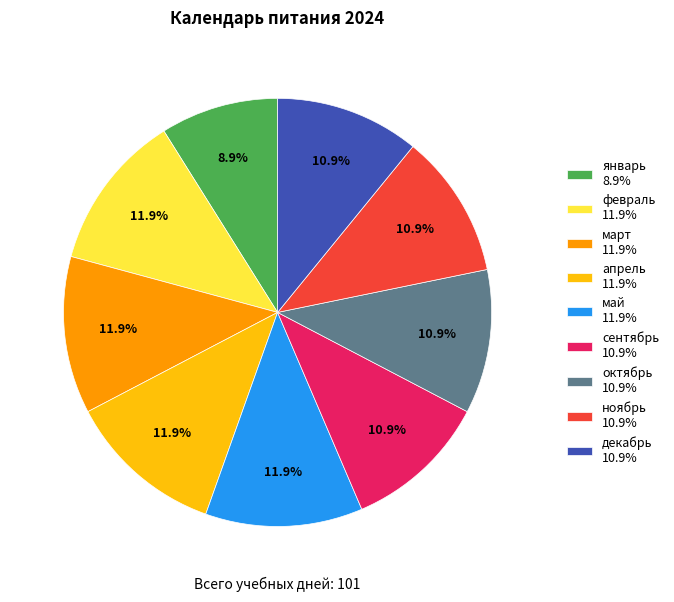

How many segments does this pie chart have?

9